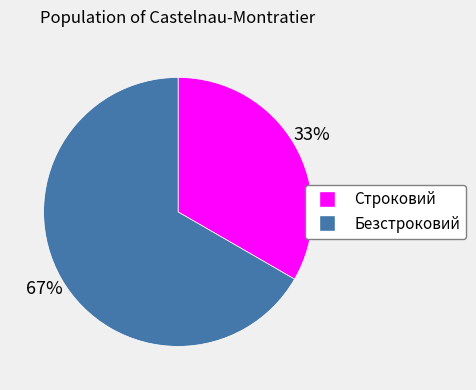

Combined, do Строковий and Безстроковий account for over 50%?

Yes